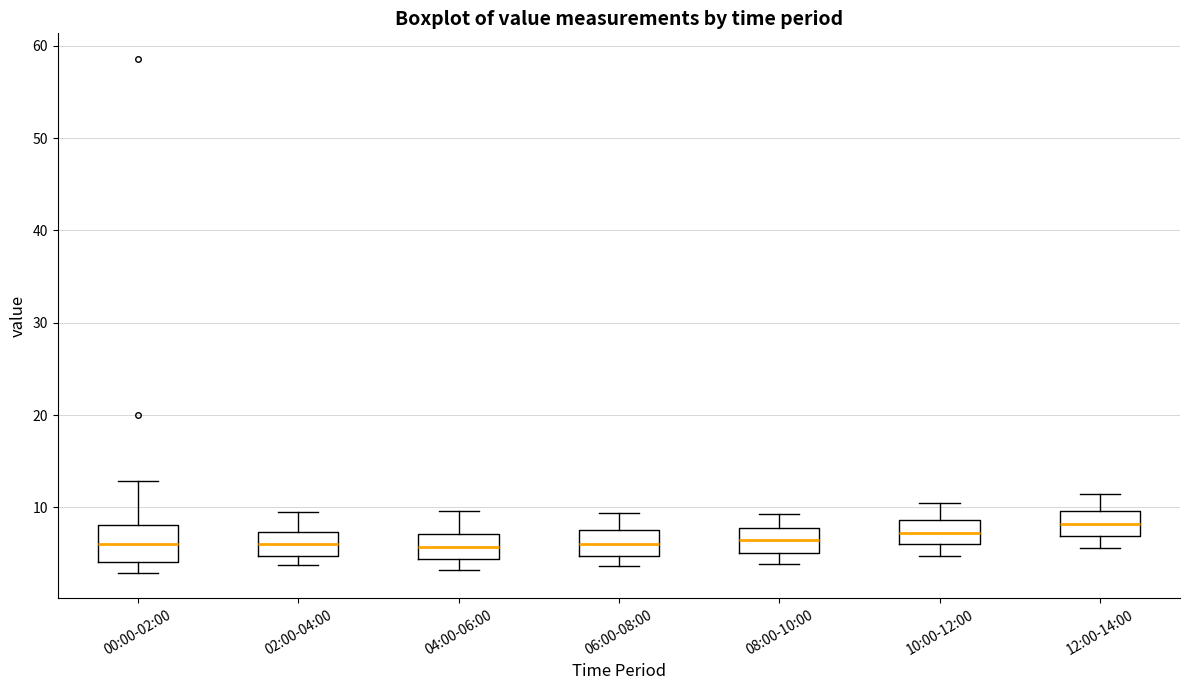

Reading left to right, transcribe this box plot: for each box, give where its median line is, the range the box spans, and where its two whiskers end, as read against the y-axis. The values are not printed on the chart, so give them approximately, as read against the axis.

00:00-02:00: median 6, box 4 to 8, whiskers 3 to 13
02:00-04:00: median 6, box 5 to 7, whiskers 4 to 10
04:00-06:00: median 6, box 4 to 7, whiskers 3 to 10
06:00-08:00: median 6, box 5 to 8, whiskers 4 to 9
08:00-10:00: median 7, box 5 to 8, whiskers 4 to 9
10:00-12:00: median 7, box 6 to 9, whiskers 5 to 11
12:00-14:00: median 8, box 7 to 10, whiskers 6 to 11